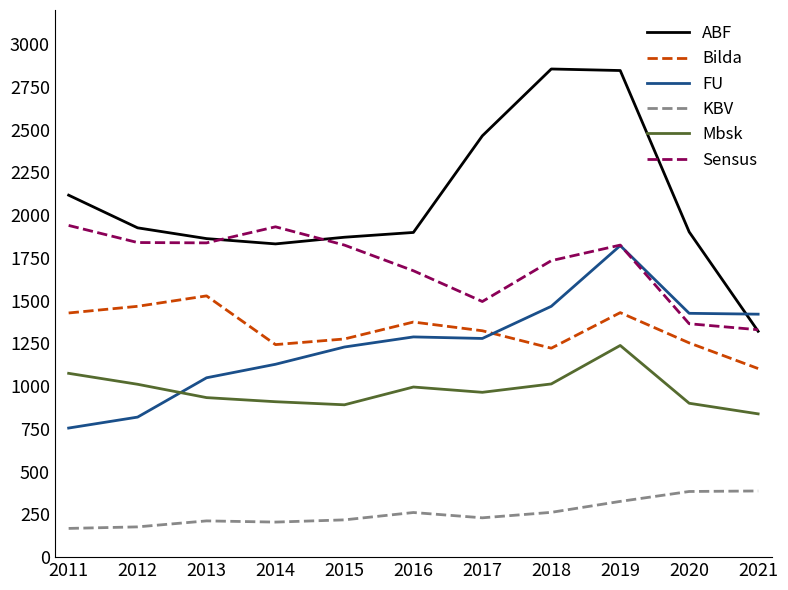

At which category is the sum across all series the highest?

2019